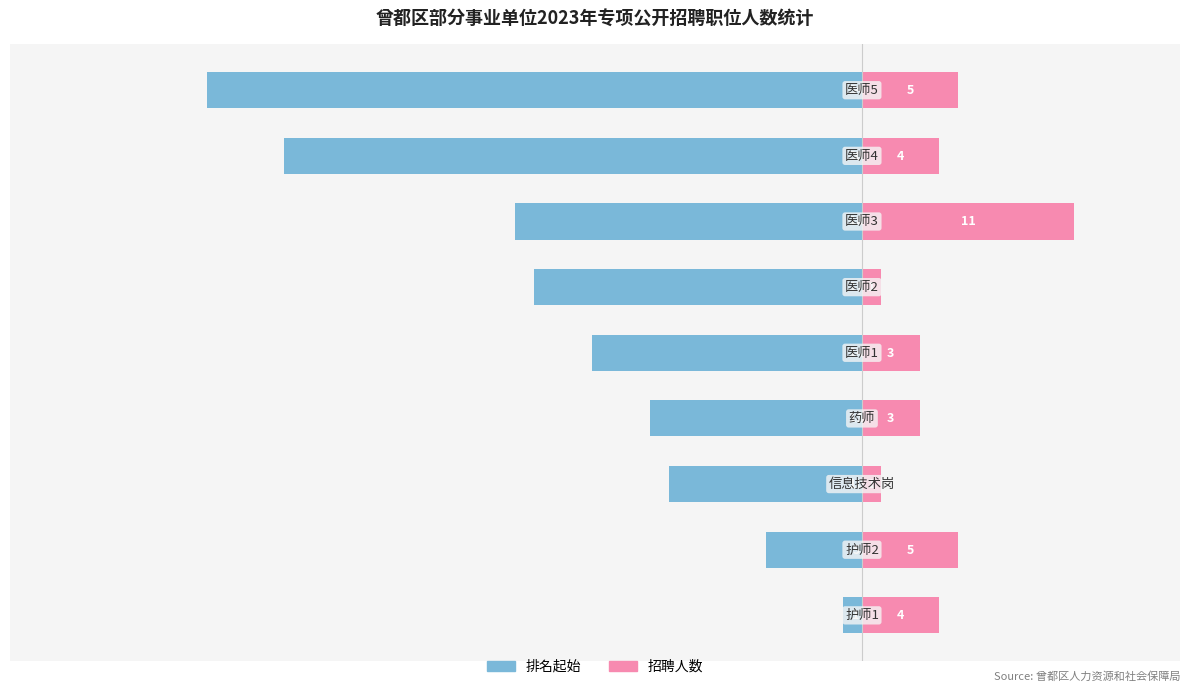

Where does the 招聘人数 series first go above 4?

1